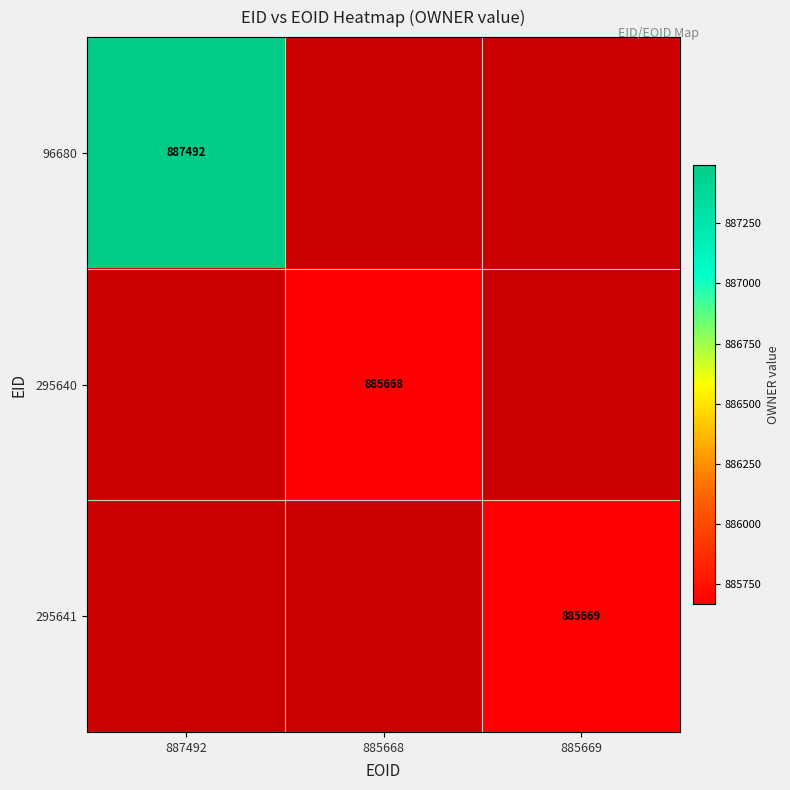

The 96680 series shows 887492 at 887492. True or false?

True